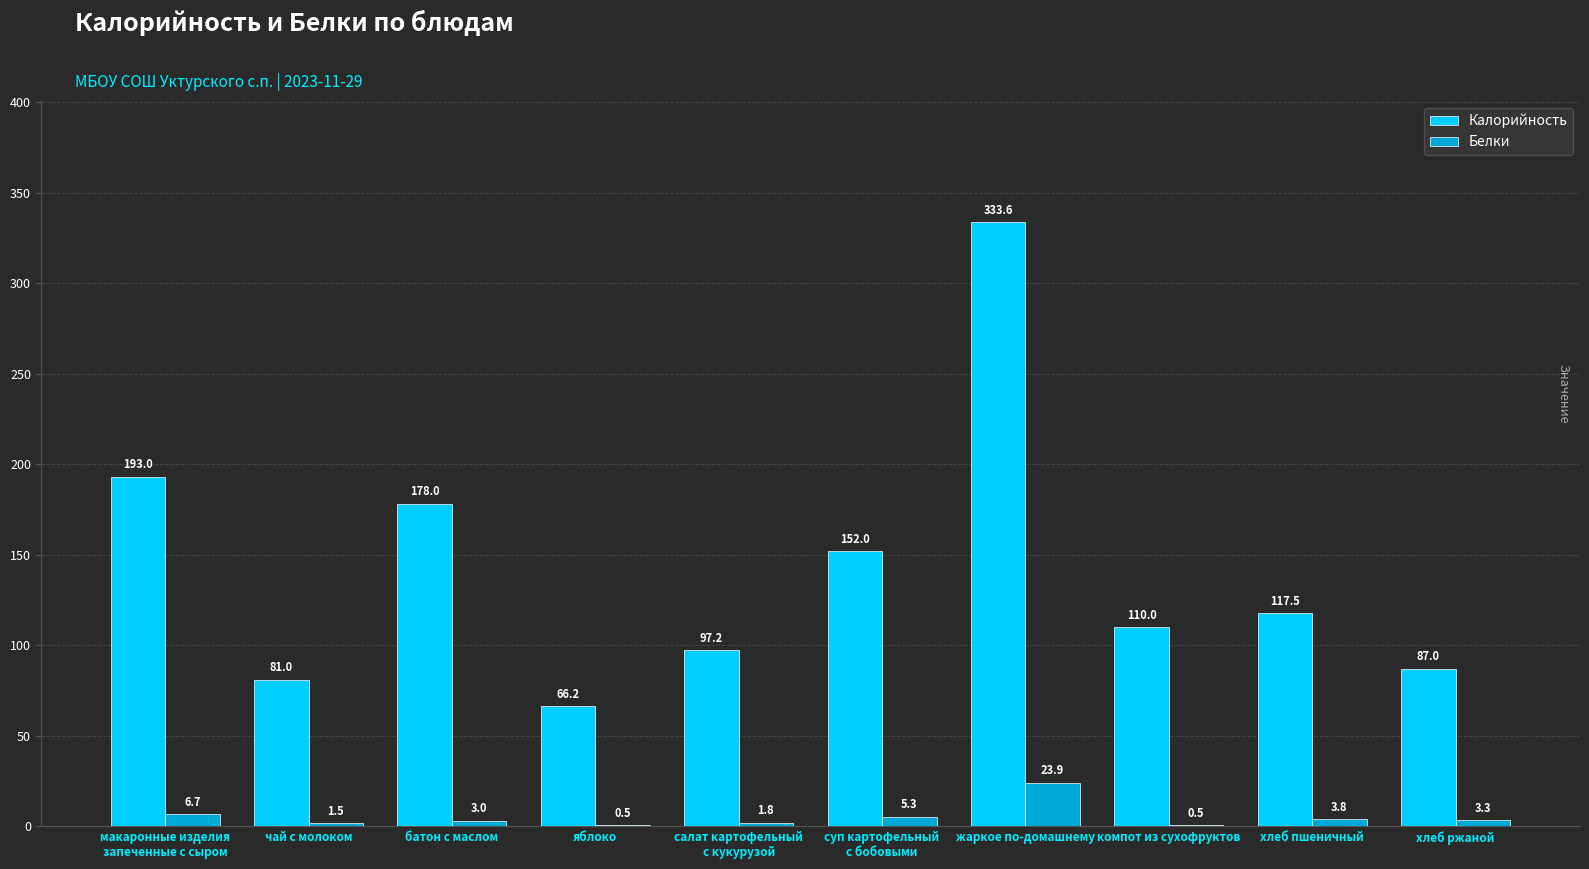

Which series has the largest total across all categories?

Калорийность